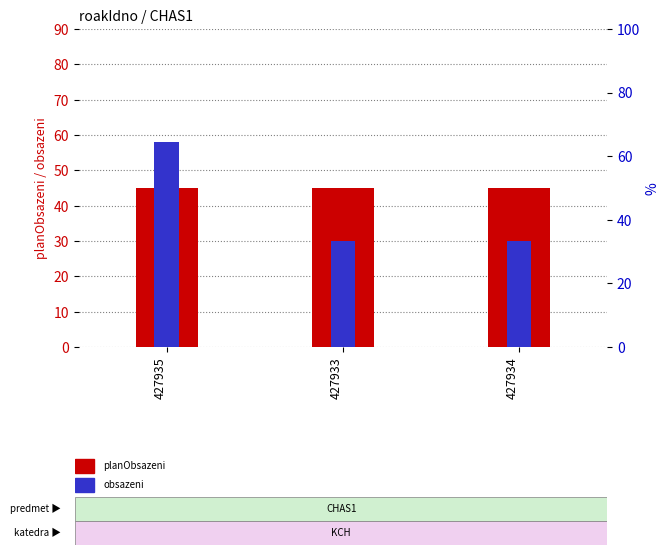

Rank the series by their maximum value, from lowest to highest.

planObsazeni, obsazeni